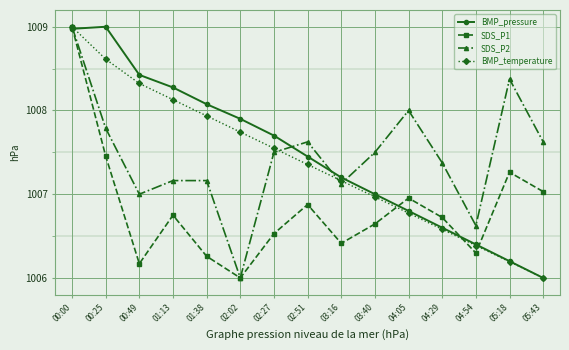

What is the difference between the maximum and minimum values in the SDS_P2 series?

3.0